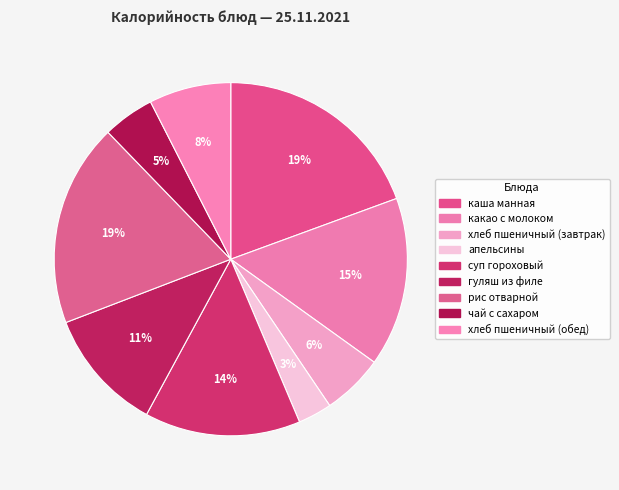

Count the number of slices in the pie.

9